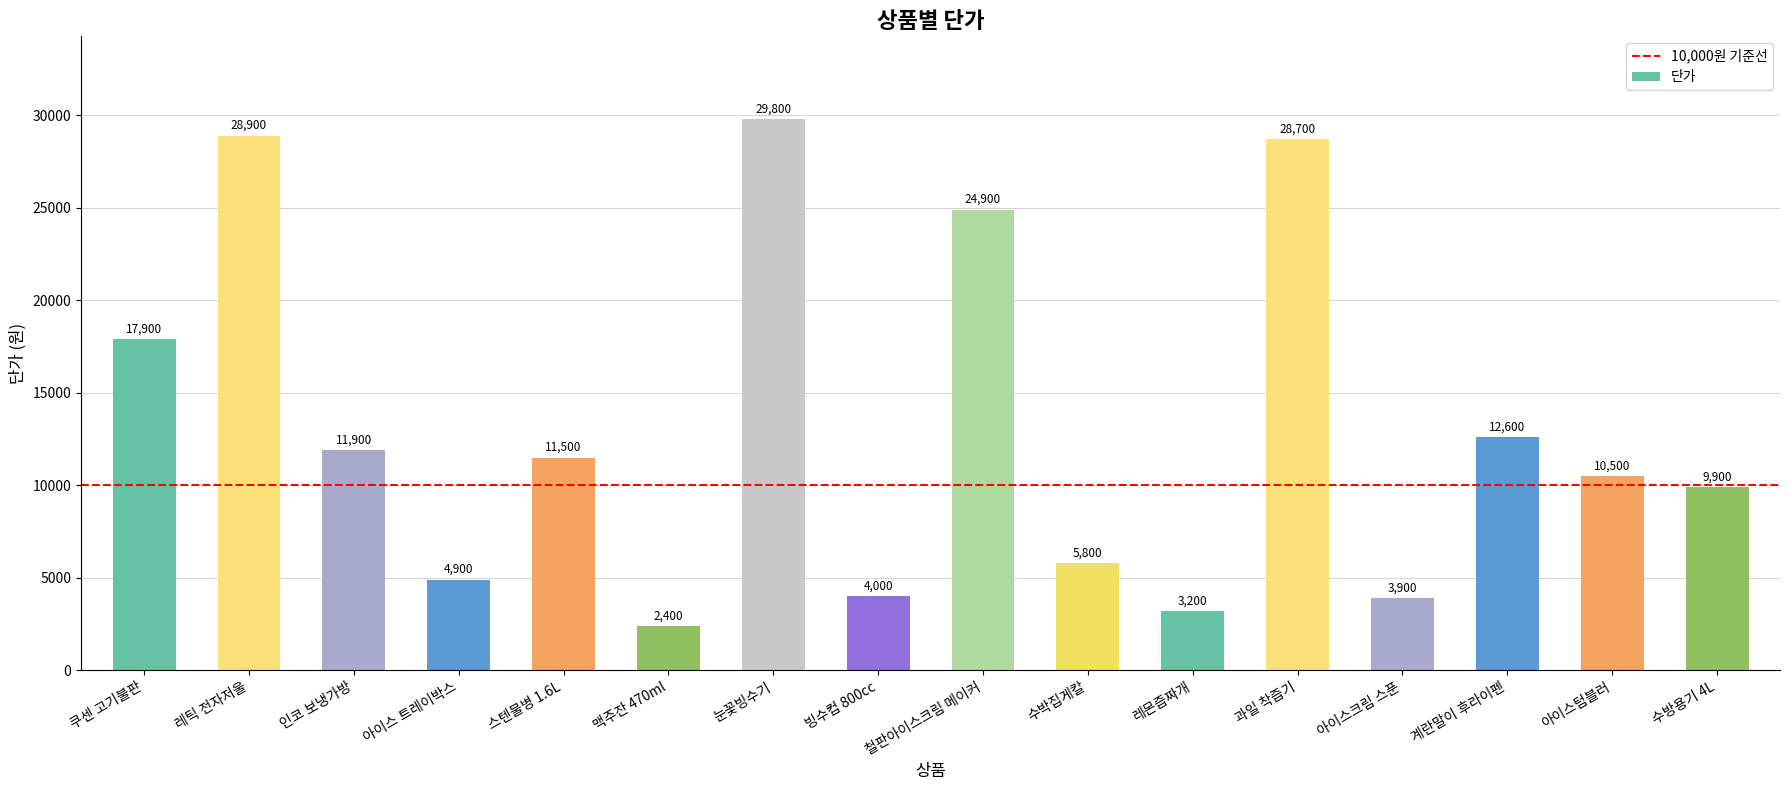

How many data points are less than 11500?

8